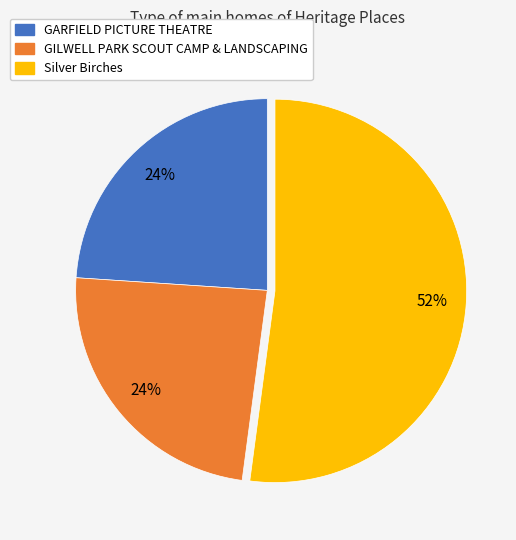

Do GARFIELD PICTURE THEATRE and Silver Birches together represent more than half of the pie?

Yes